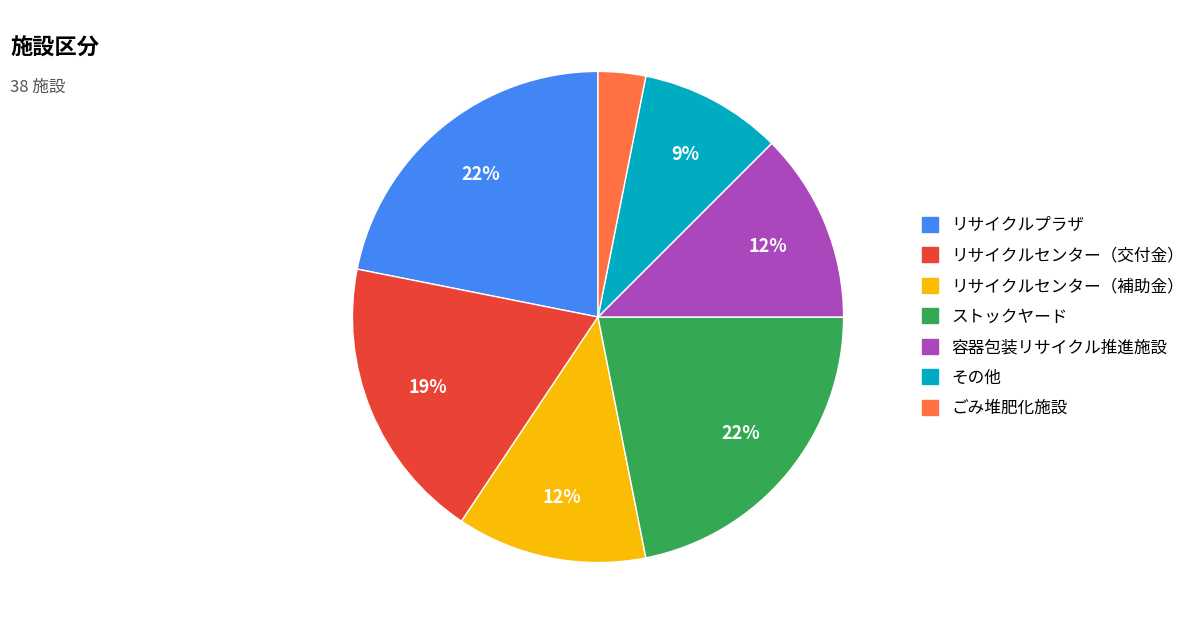

To the nearest percent, what is the difference between the ごみ堆肥化施設 and リサイクルセンター（補助金） slice percentages?

9%